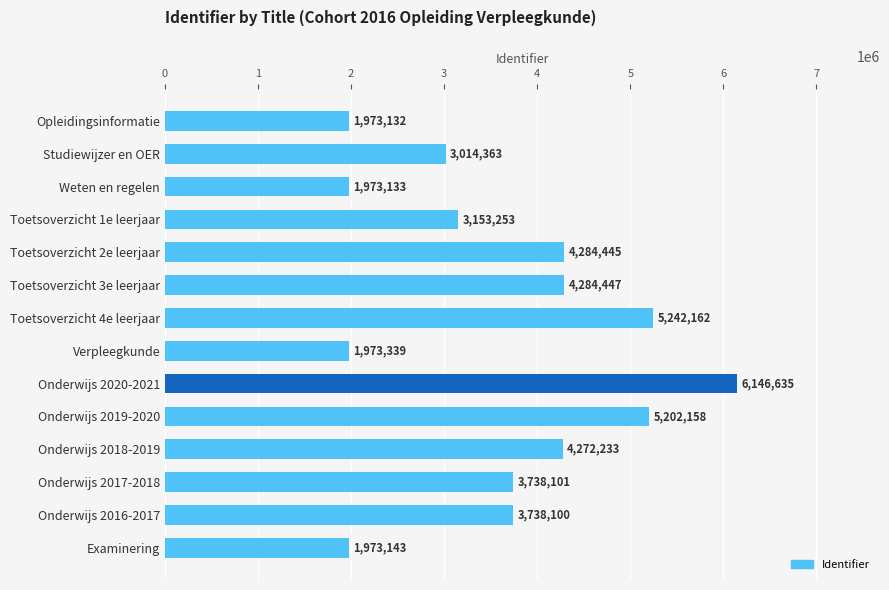

Rank the categories by value from lowest to highest.

Opleidingsinformatie, Weten en regelen, Examinering, Verpleegkunde, Studiewijzer en OER, Toetsoverzicht 1e leerjaar, Onderwijs 2016-2017, Onderwijs 2017-2018, Onderwijs 2018-2019, Toetsoverzicht 2e leerjaar, Toetsoverzicht 3e leerjaar, Onderwijs 2019-2020, Toetsoverzicht 4e leerjaar, Onderwijs 2020-2021